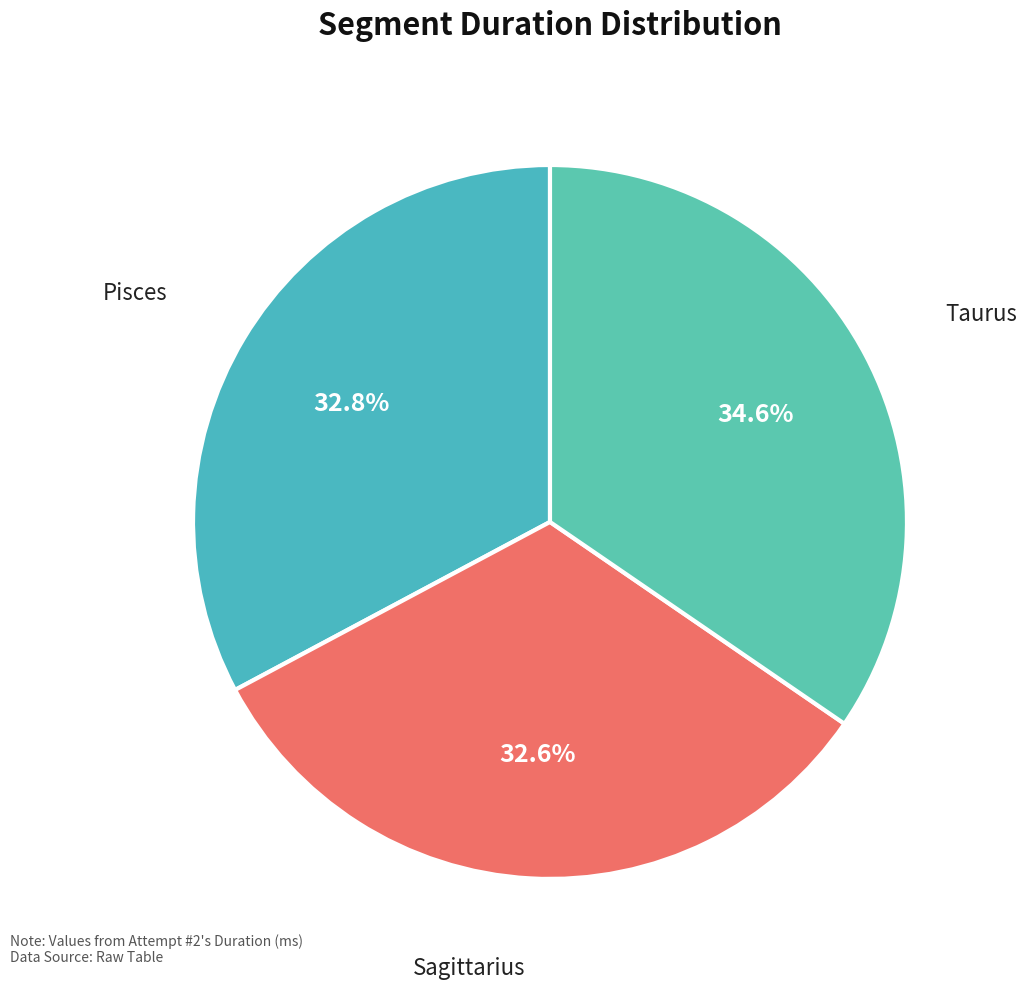

Which category has the smallest portion of the pie?

Sagittarius